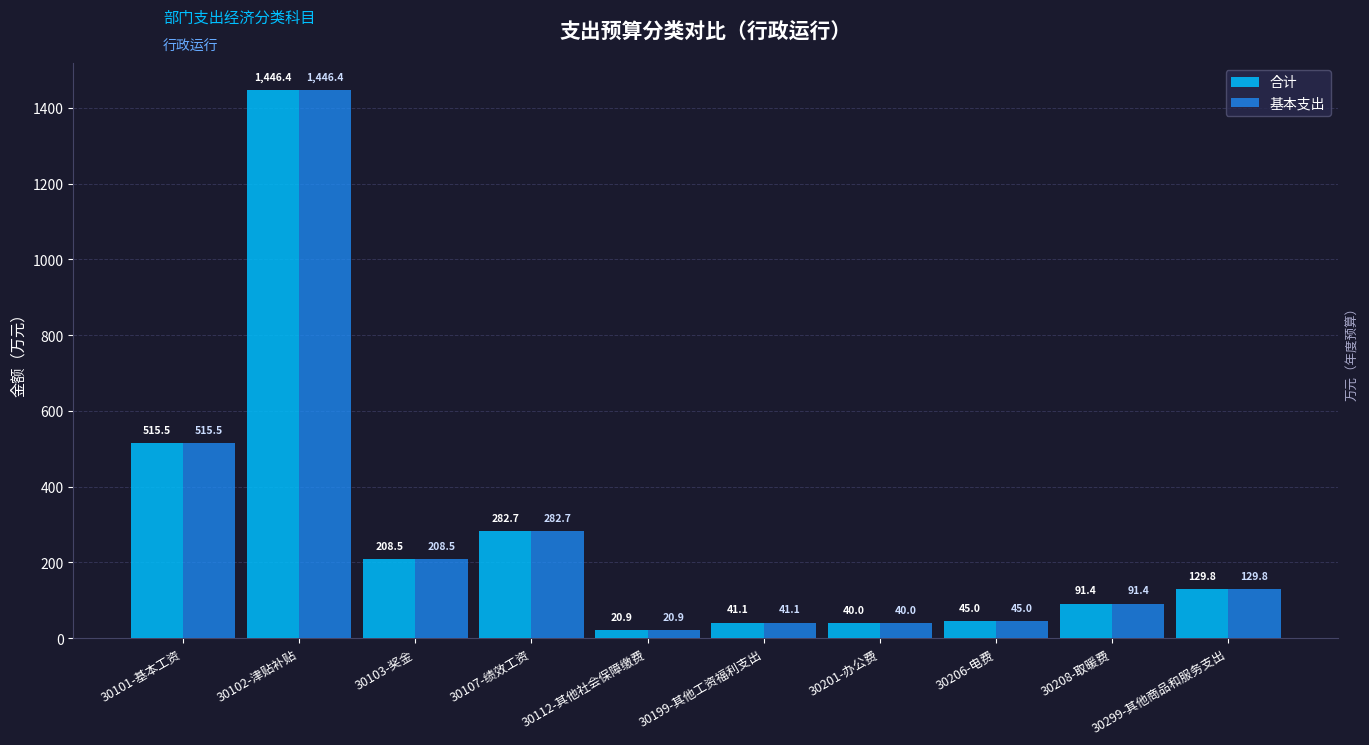

What is the difference between the second highest and second lowest values in the 基本支出 series?

475.5